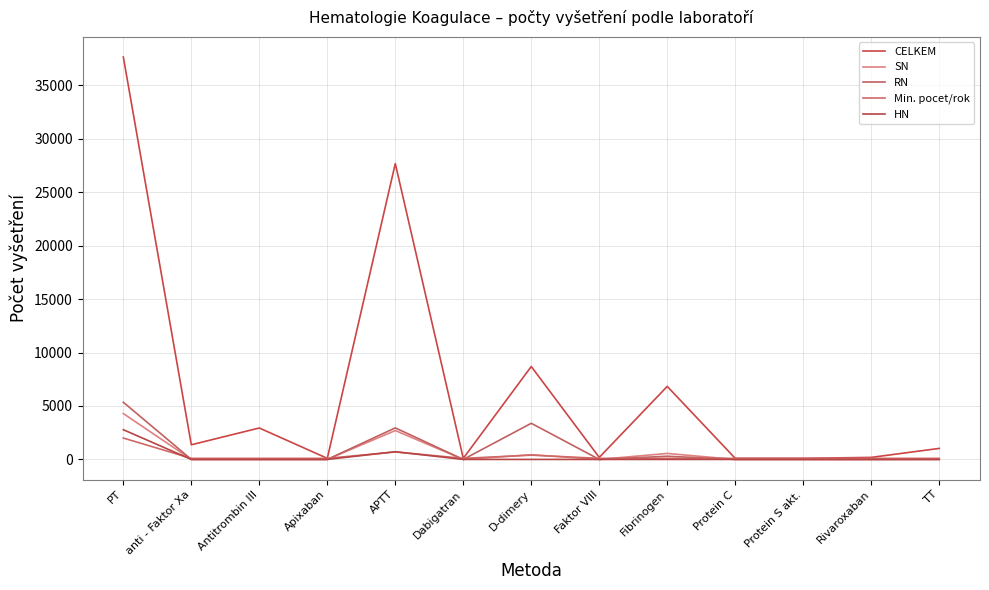

What is the label of the 6th point from the left?

Dabigatran